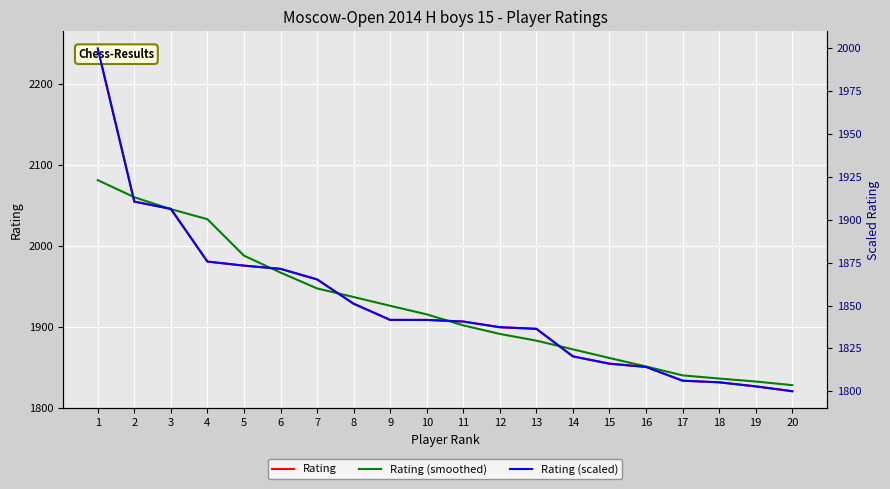

Rank the series at 5 from lowest to highest value.

Rating (scaled), Rating, Rating (smoothed)